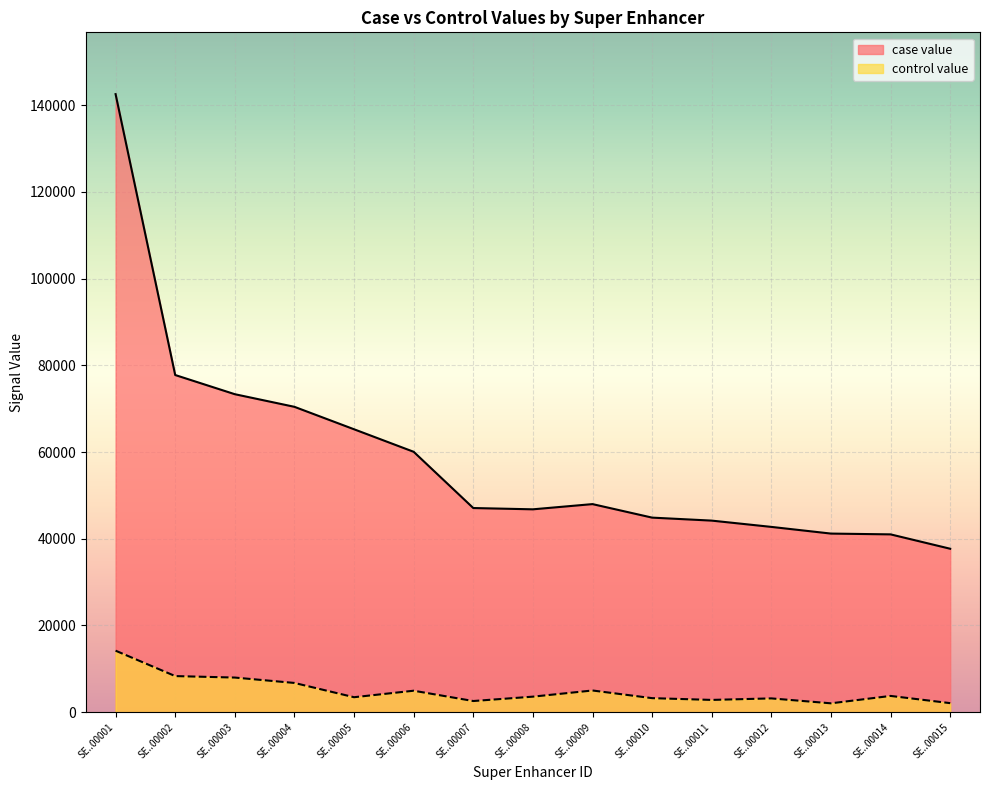

True or false: case value and control value cross at least once.

False